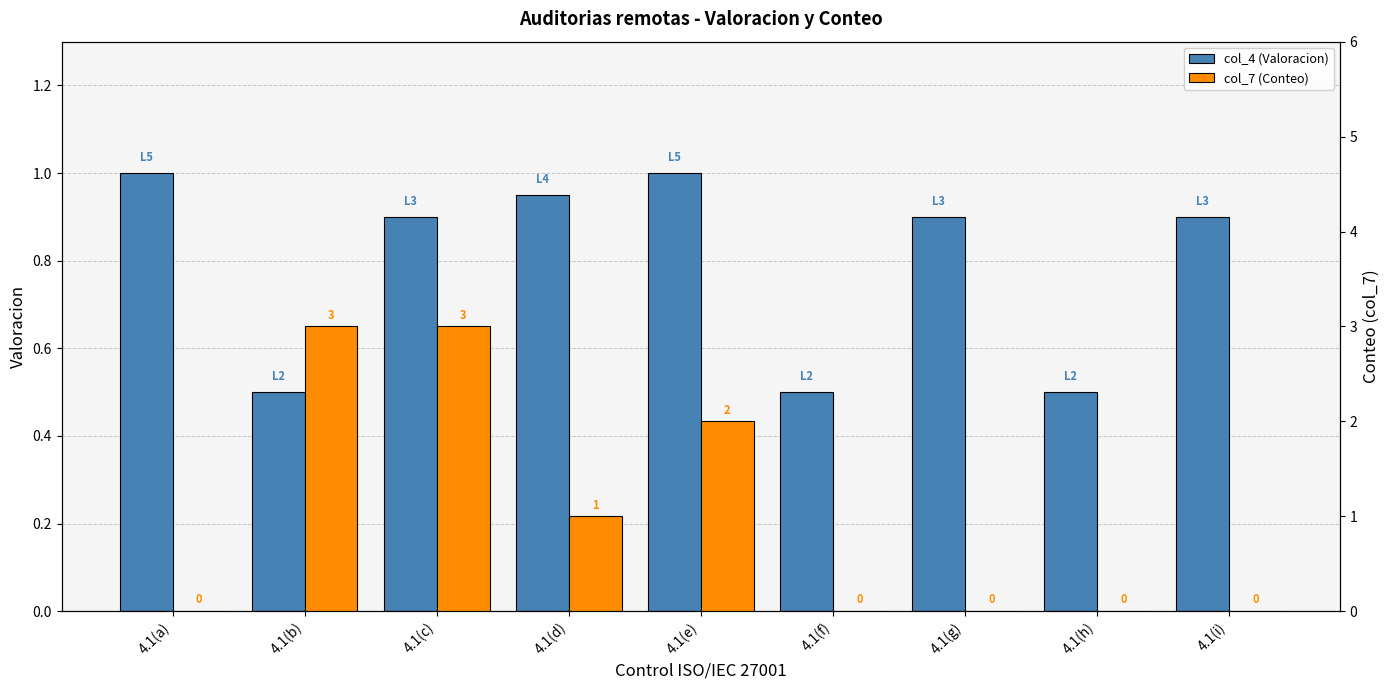

Reading left to right, list all the values displayed in this chart.

col_4 (Valoracion): 4.1(a)=1.0	4.1(b)=0.5	4.1(c)=0.9	4.1(d)=0.9	4.1(e)=1.0	4.1(f)=0.5	4.1(g)=0.9	4.1(h)=0.5	4.1(i)=0.9
col_7 (Conteo): 4.1(a)=0.0	4.1(b)=3.0	4.1(c)=3.0	4.1(d)=1.0	4.1(e)=2.0	4.1(f)=0.0	4.1(g)=0.0	4.1(h)=0.0	4.1(i)=0.0